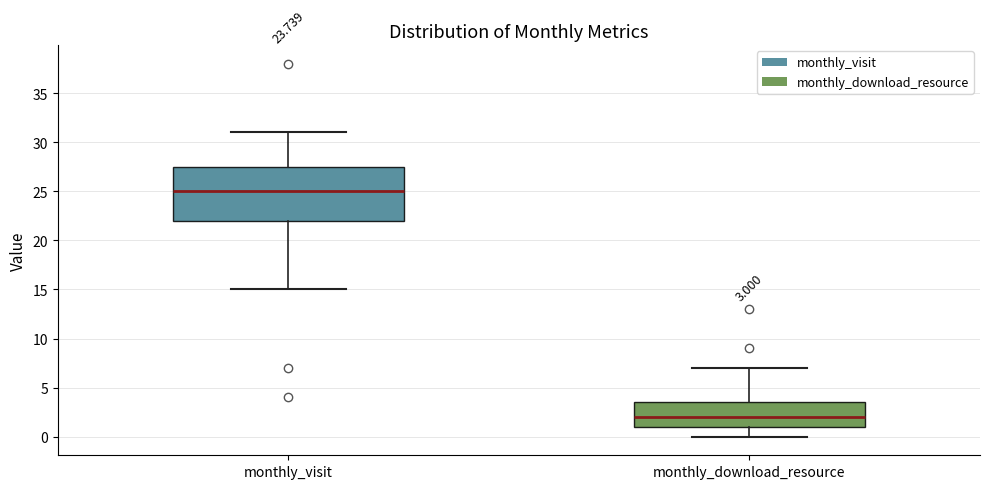

Comparing the boxes themselves (not the whiskers), which one is the tallest?

monthly_visit